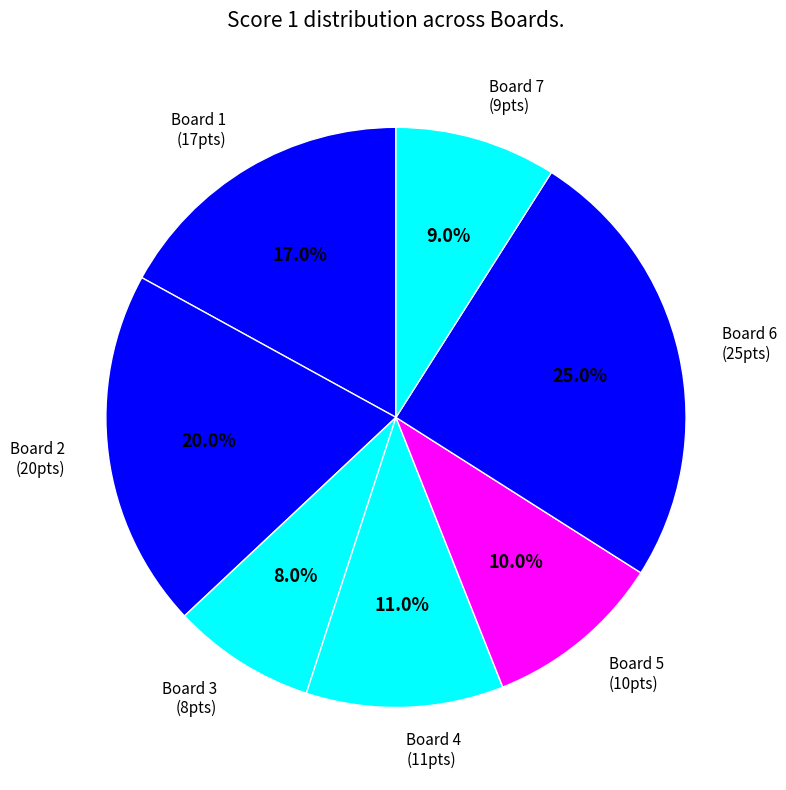

Which category has the smallest portion of the pie?

Board 3